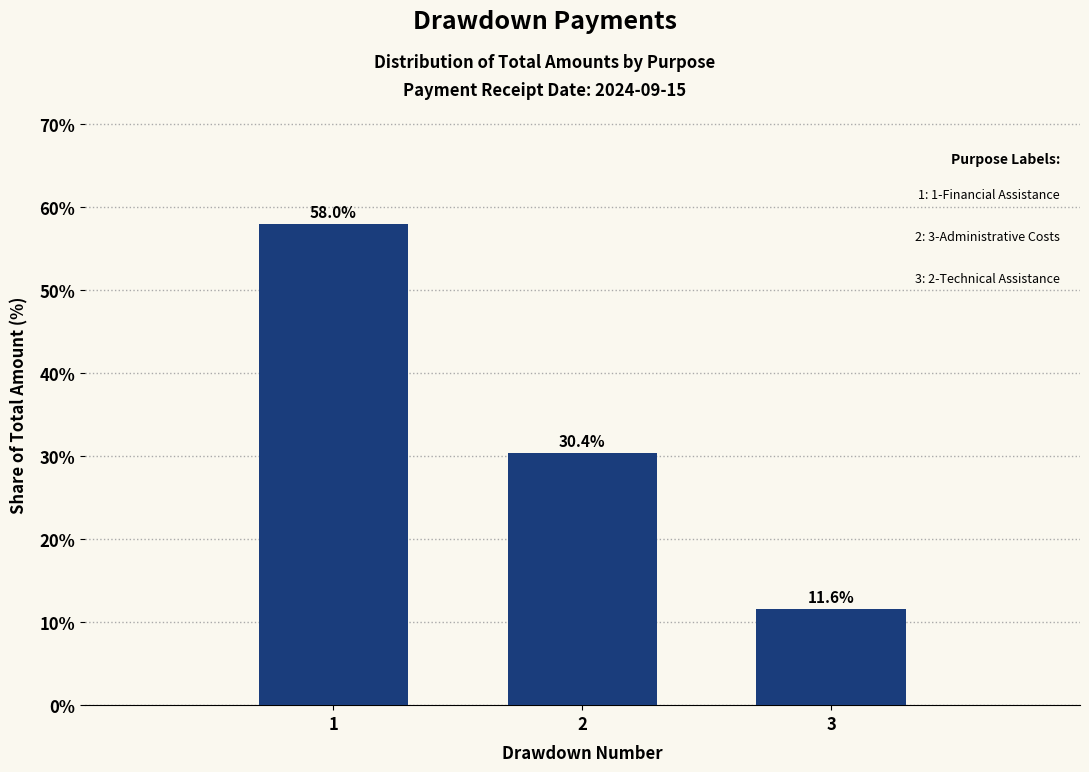

Reading right to left, list all the values displayed in this chart.

3=11.6	2=30.4	1=58.0